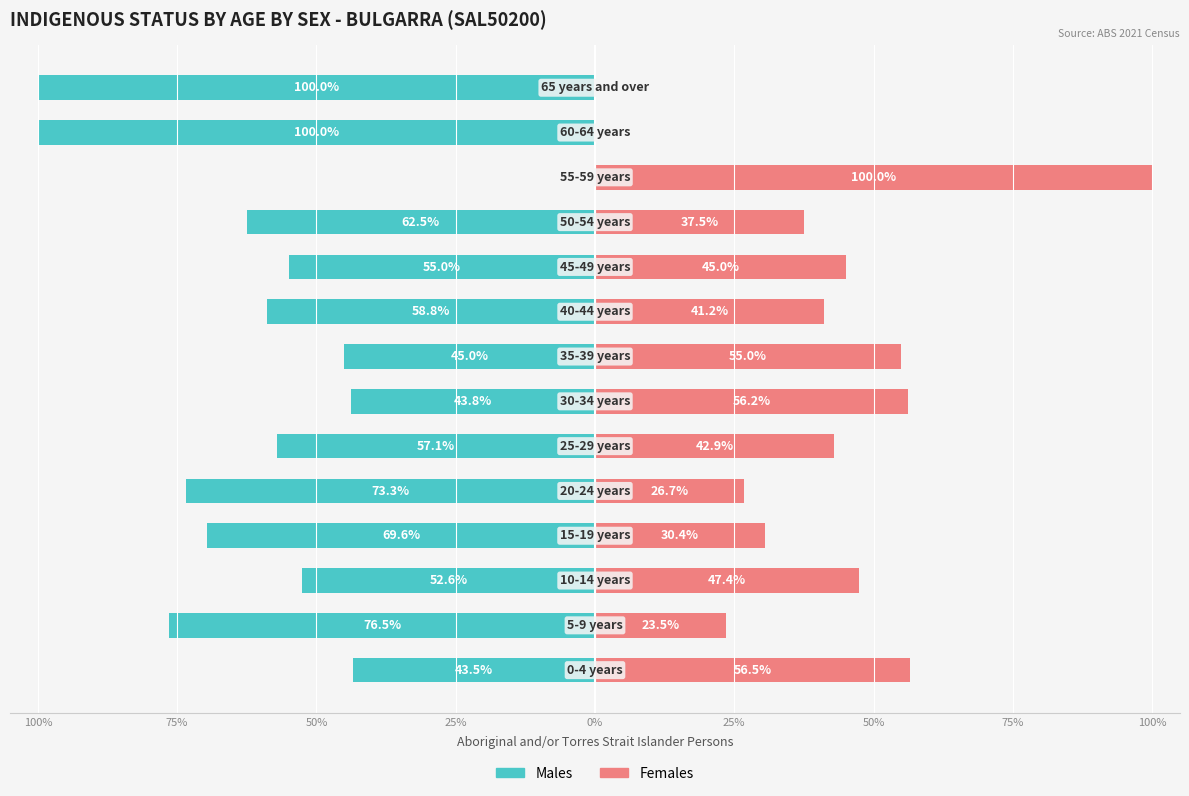

What is the spread (max minus min) of values at 75%?

100.0